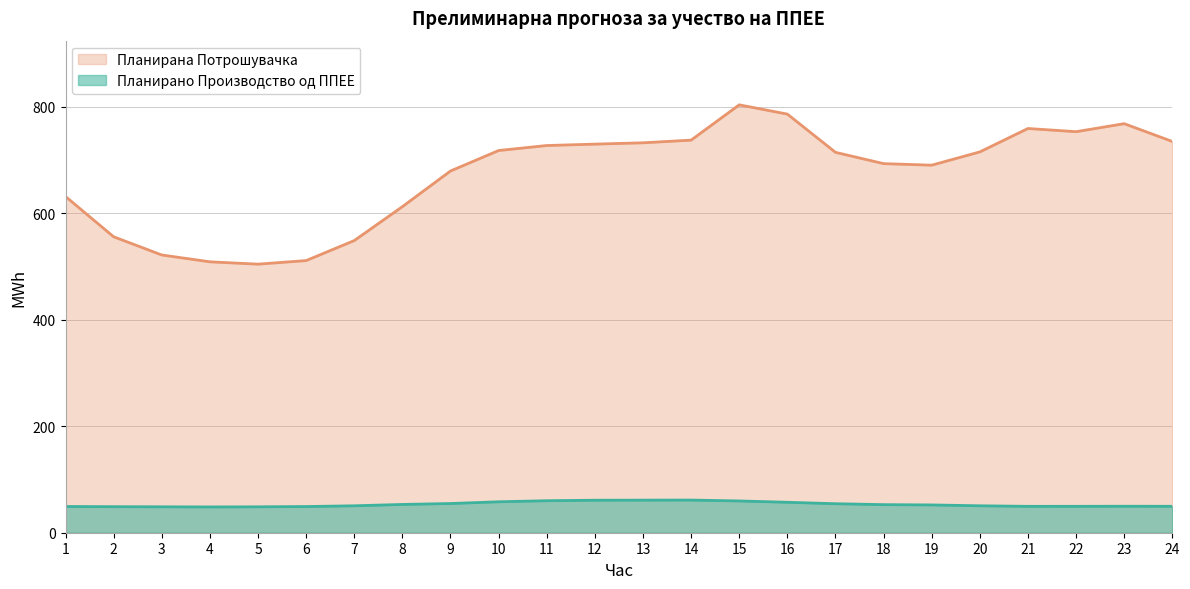

Is the value of Планирана Потрошувачка at 24 greater than the value of Планирано Производство од ППЕЕ at 10?

Yes